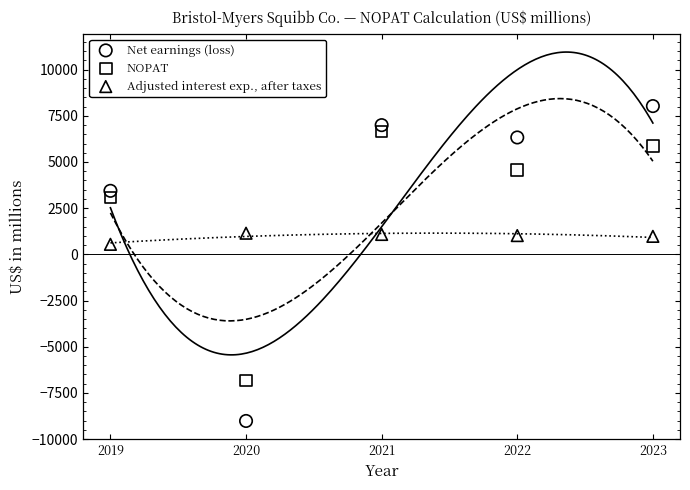

Across all data points, what is the range of X values (max minus min)?

4